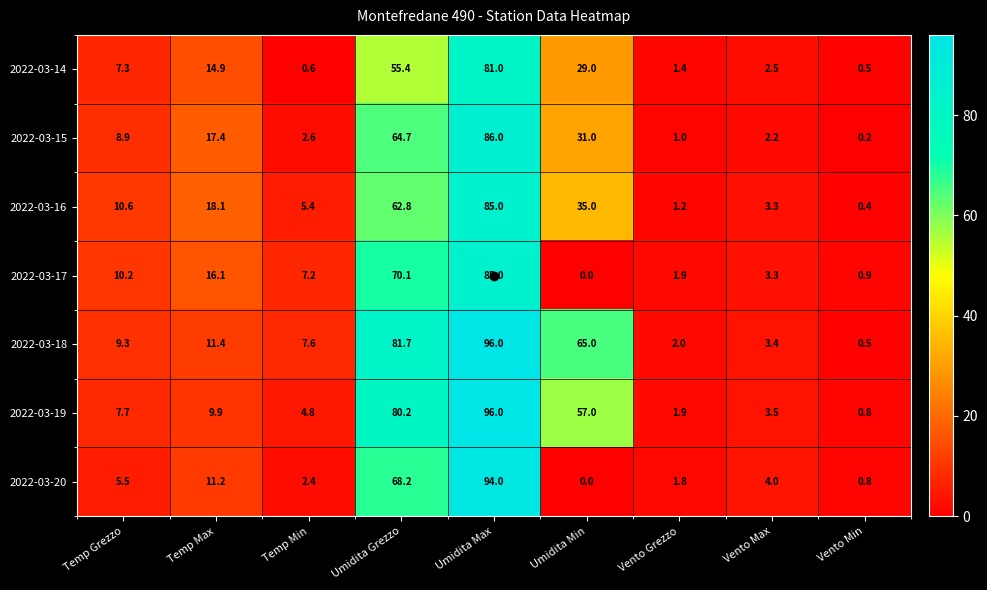

Which series has the largest range (max minus min)?

2022-03-18